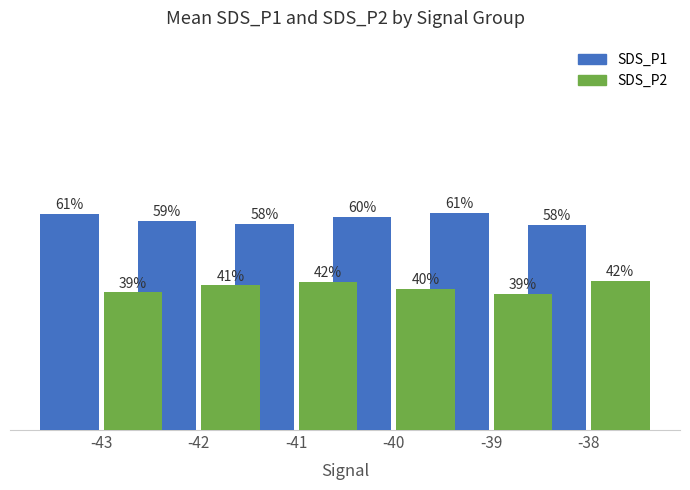

List the series in order of their peak value, lowest first.

SDS_P2, SDS_P1